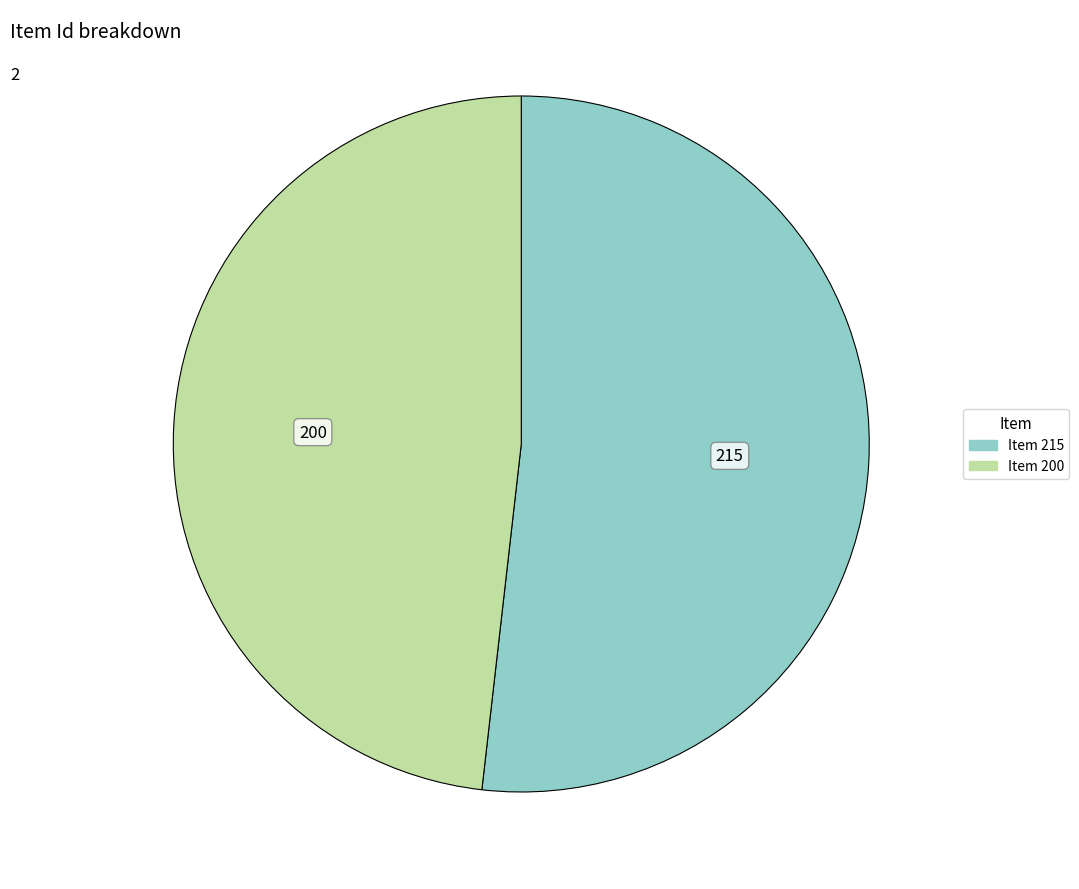

Which category accounts for the majority?

Item 215